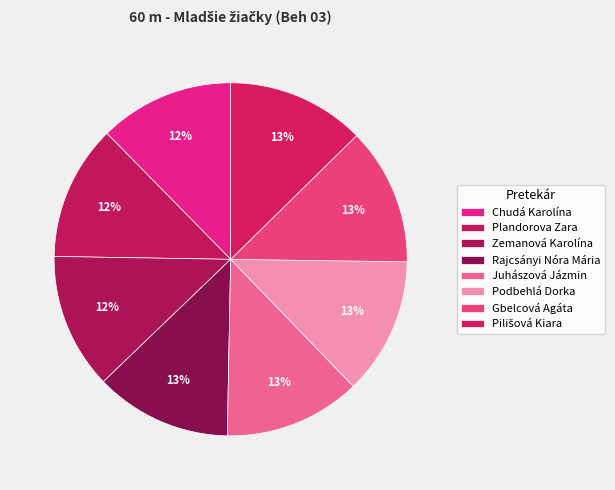

Is there a majority slice in this chart?

No